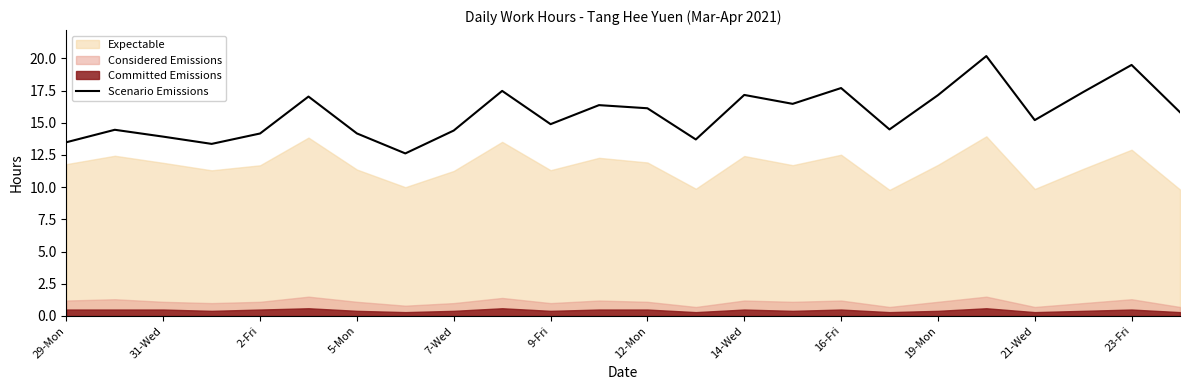

The Scenario Emissions series shows 16.1 at 12-Mon. True or false?

True